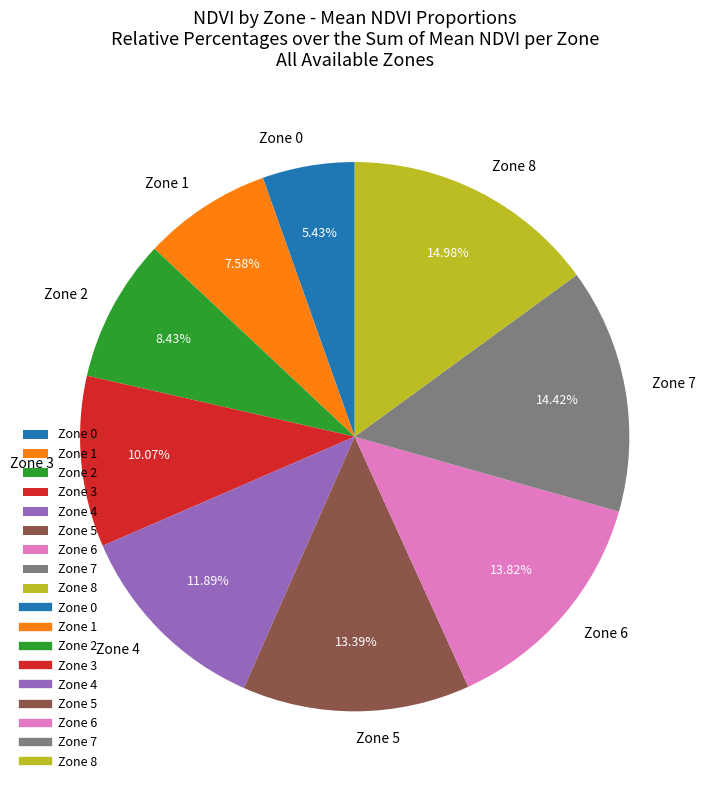

Approximately how many times larger is the value at Zone 4 compared to Zone 2?

1.4